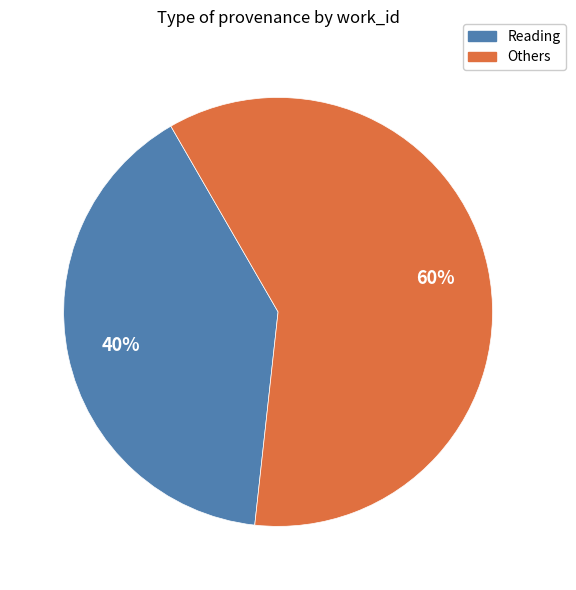

To the nearest percent, what percentage of the pie is Reading?

40%